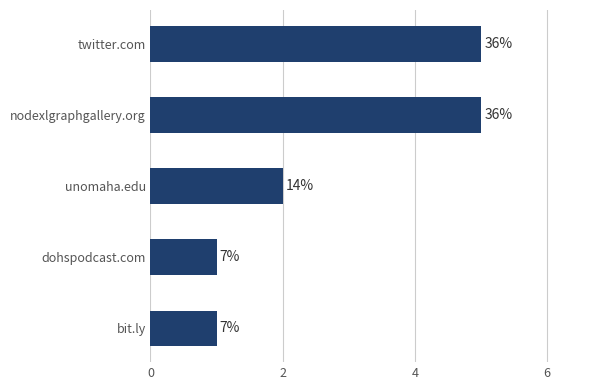

Are the bars horizontal?

Yes